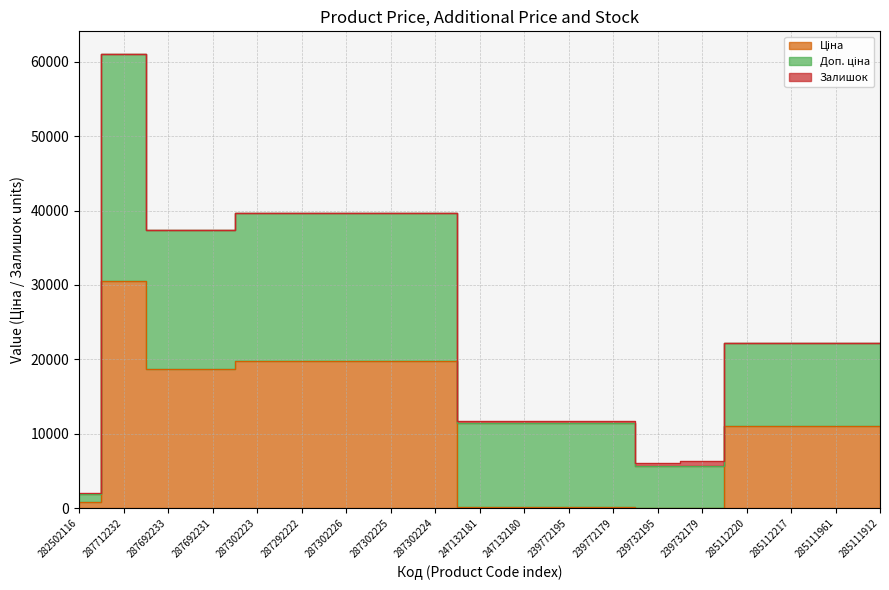

What is the label of the 19th point from the left?

285111912